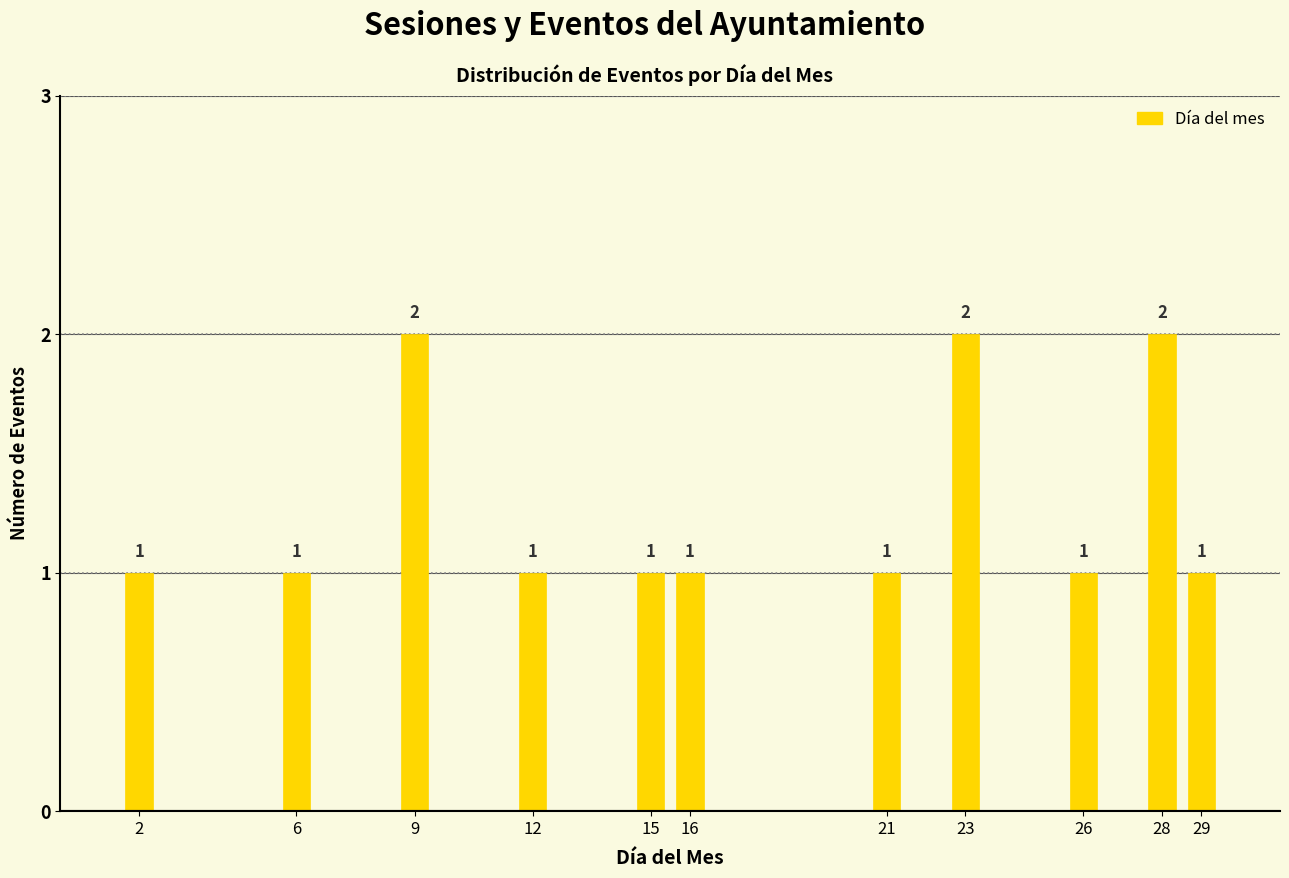

Reading right to left, list all the values displayed in this chart.

1	2	1	2	1	1	1	1	2	1	1